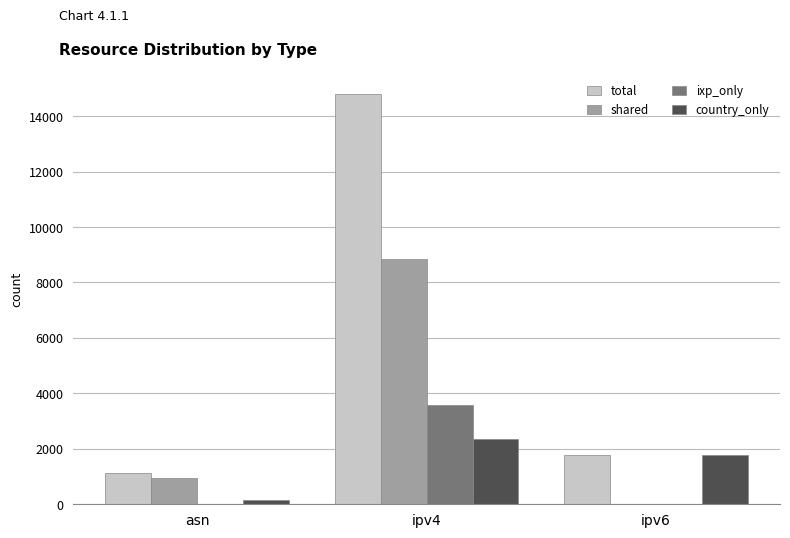

Are the bars horizontal?

No